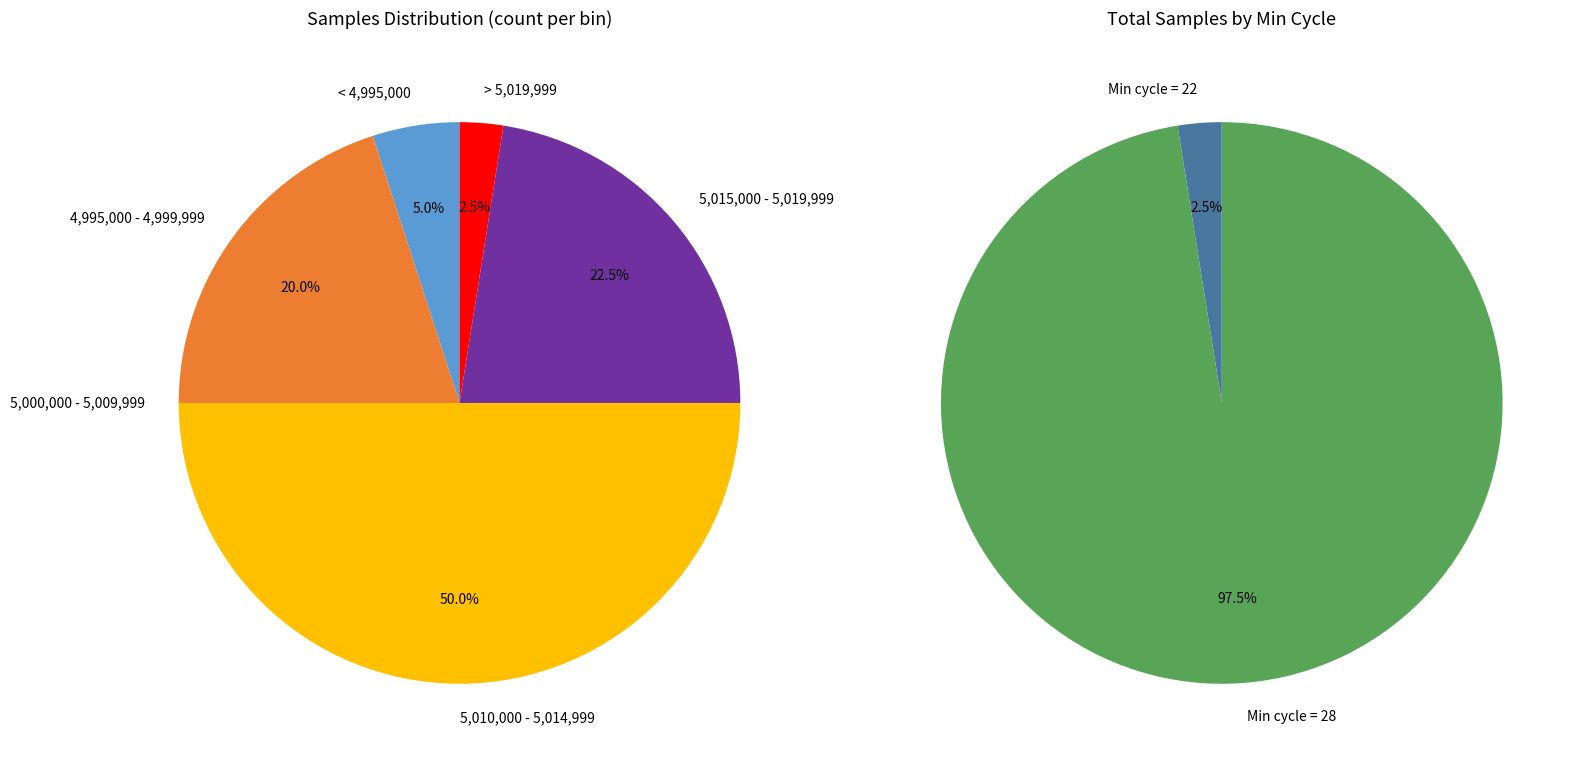

Is there any slice that represents more than half of the pie?

No